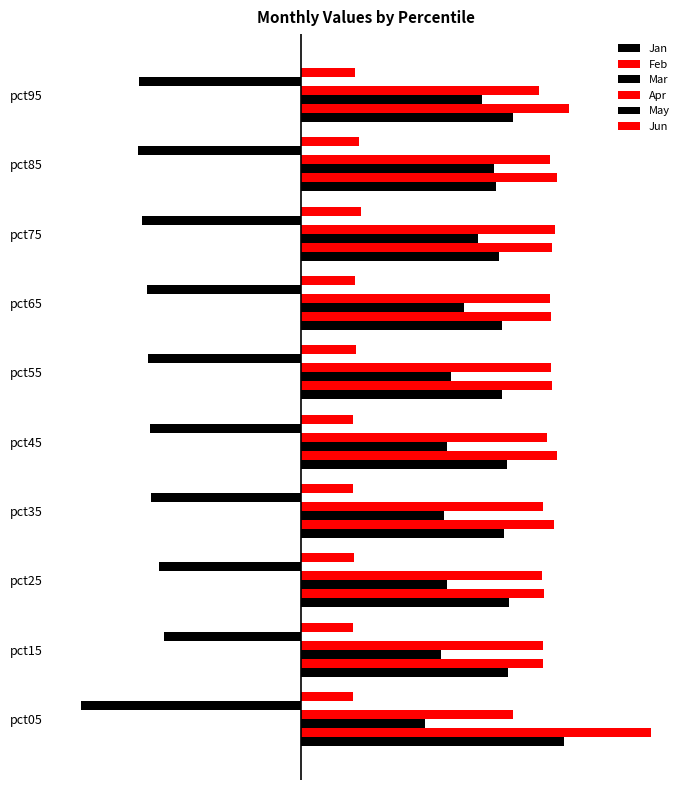

Does the chart contain stacked bars?

No